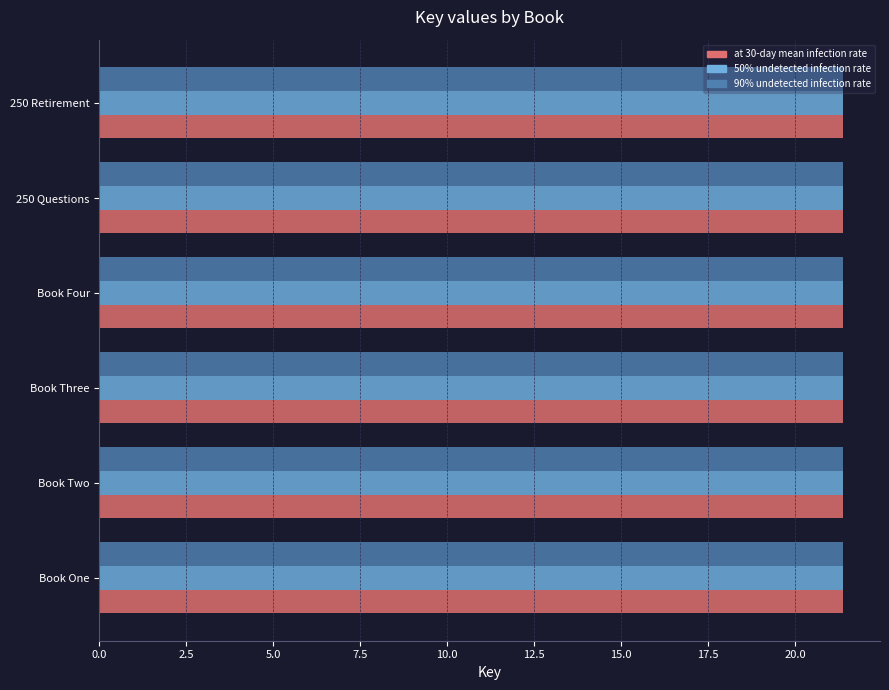

At how many categories does at least one series exceed 21?

6